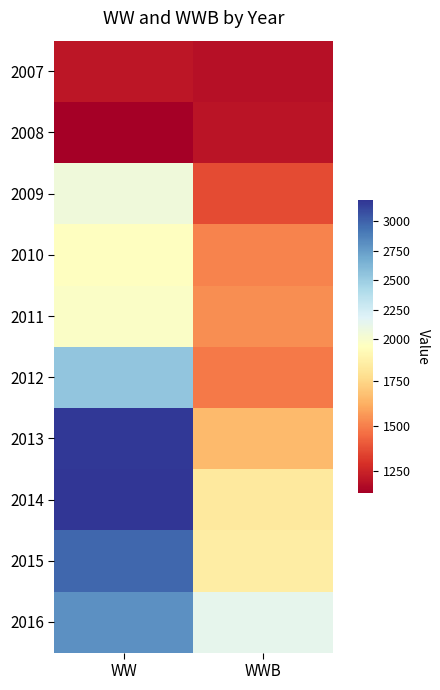

List the series in order of their peak value, highest first.

2014, 2013, 2015, 2016, 2012, 2009, 2011, 2010, 2007, 2008